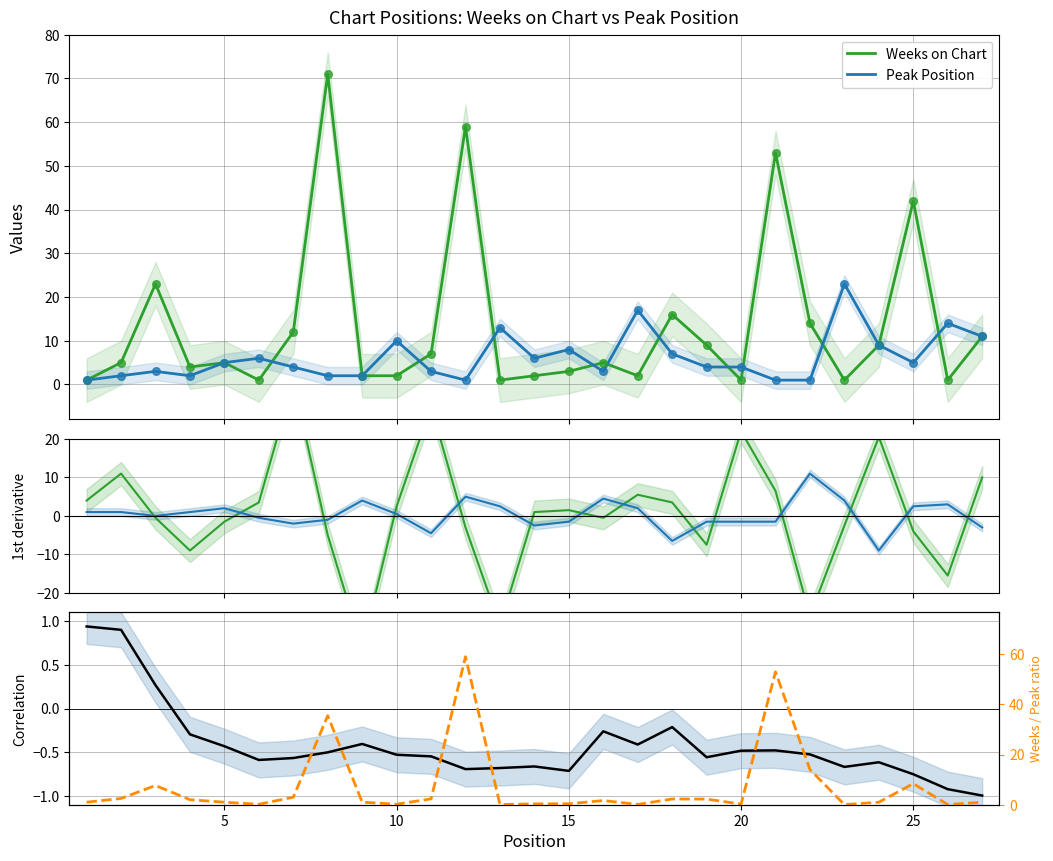

Which series has the widest spread of Y values?

Weeks on Chart